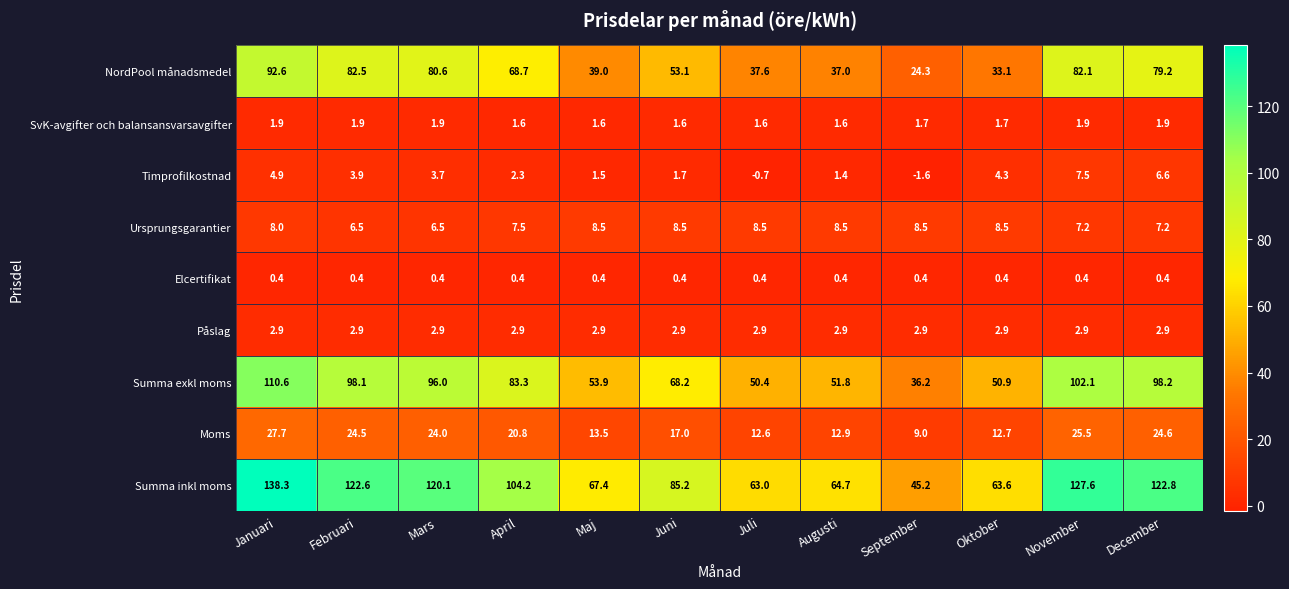

How many categories are shown in the chart?

12